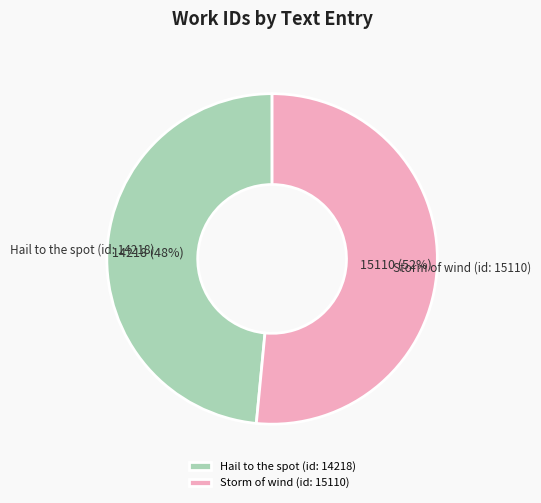

What is the majority slice?

Storm of wind (id: 15110)